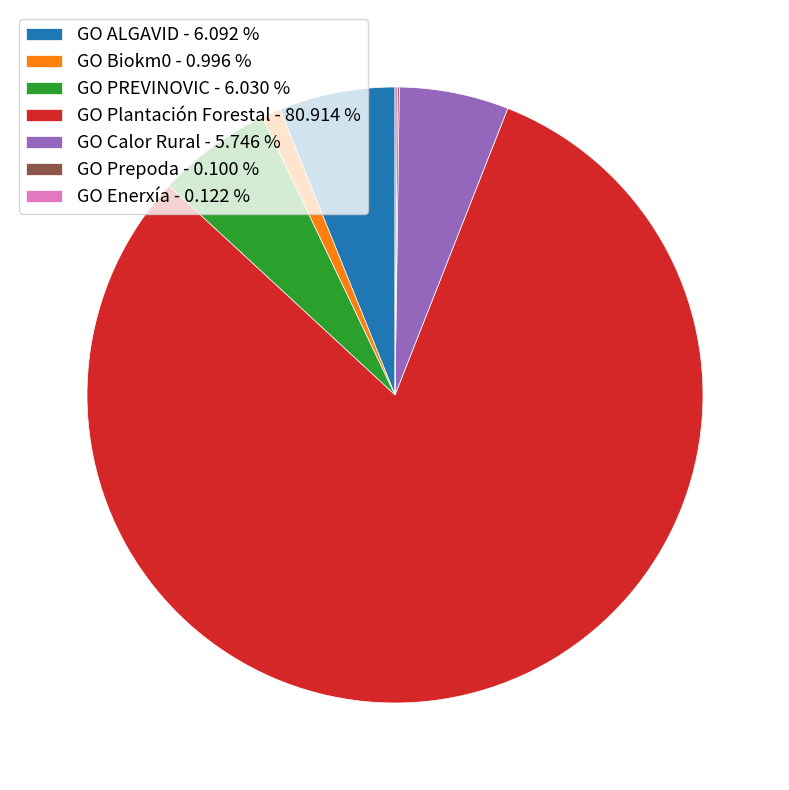

Approximately how many times larger is the value at GO Plantación Forestal - 80.914 % compared to GO ALGAVID - 6.092 %?

13.3